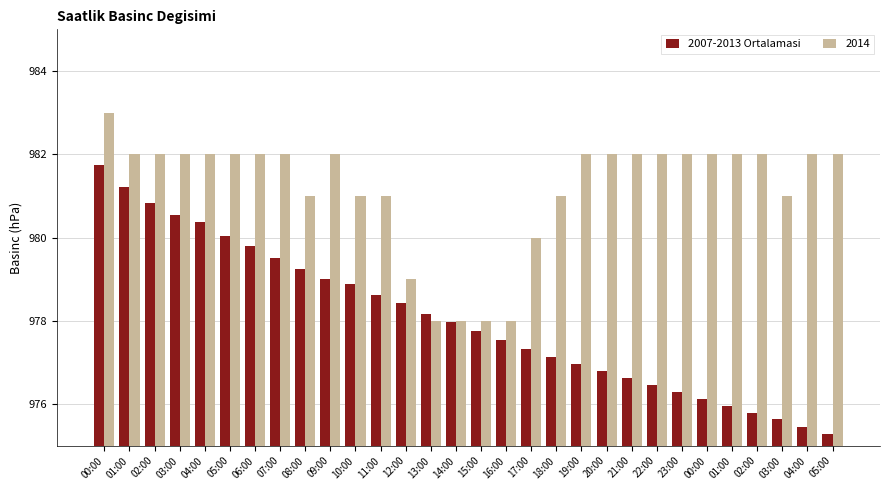

How many distinct data groups are displayed?

2